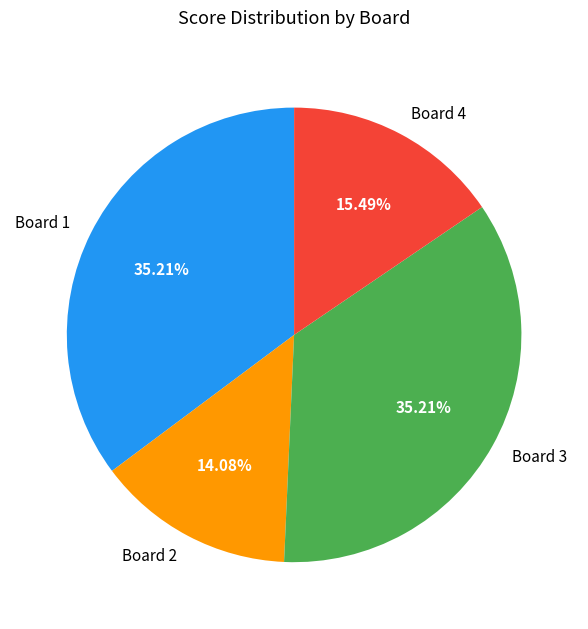

To the nearest percent, what is the difference between the largest and smallest slice percentages?

21%